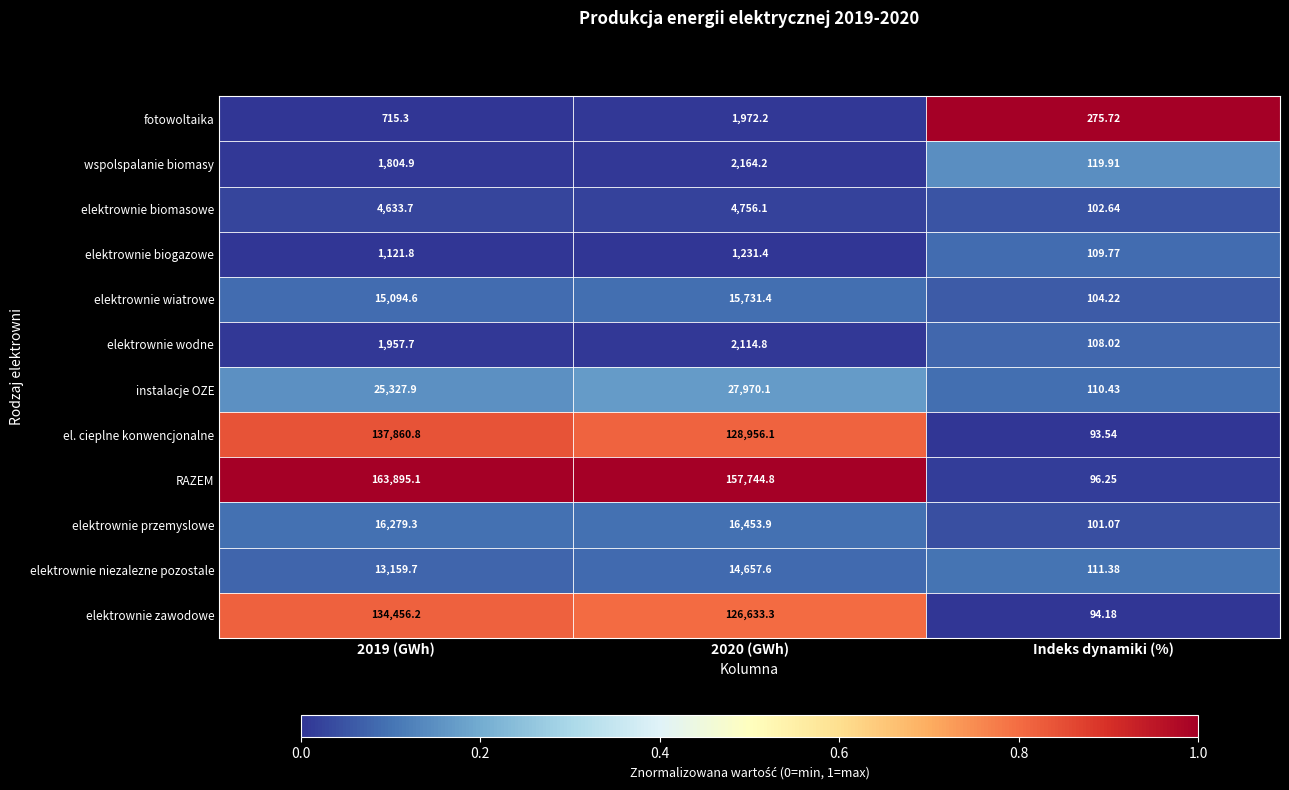

What is the difference between the highest and lowest values at 2020 (GWh)?

156513.4